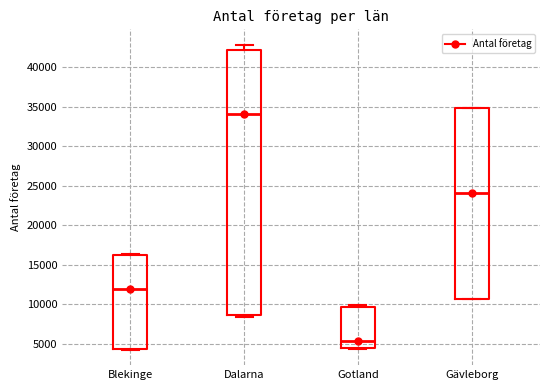

Reading left to right, transcribe this box plot: for each box, give where its median line is, the range the box spans, and where its two whiskers end, as read against the y-axis. The values are not printed on the chart, so give them approximately, as read against the axis.

Blekinge: median 12000, box 4500 to 16000, whiskers 4000 to 16500
Dalarna: median 34000, box 8500 to 42000, whiskers 8500 (just below the box's lower edge) to 43000
Gotland: median 5500, box 4500 to 9500, whiskers 4500 to 10000
Gävleborg: median 24000, box 10500 to 35000, whiskers 10500 to 35000